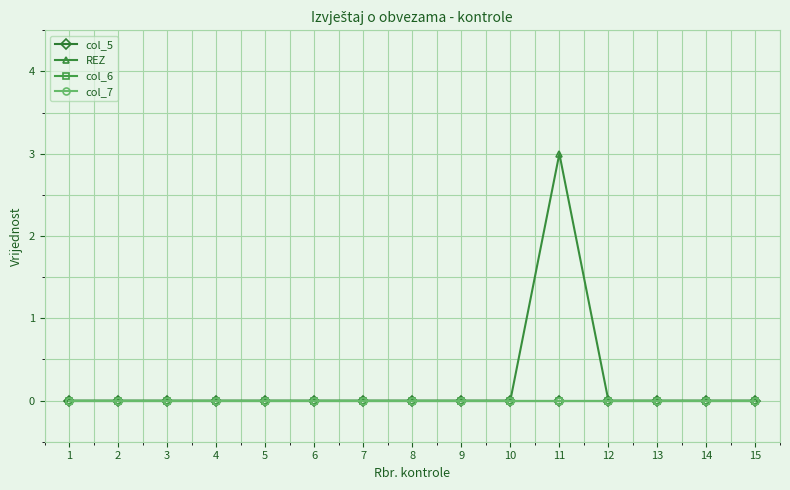

Is this an area chart (filled region under the line)?

No